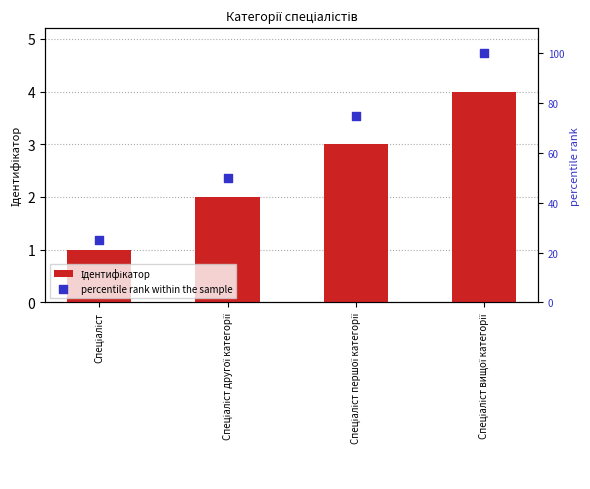

Is the value of percentile rank within the sample at Спеціаліст першої категорії greater than the value of Ідентифікатор at Спеціаліст вищої категорії?

Yes